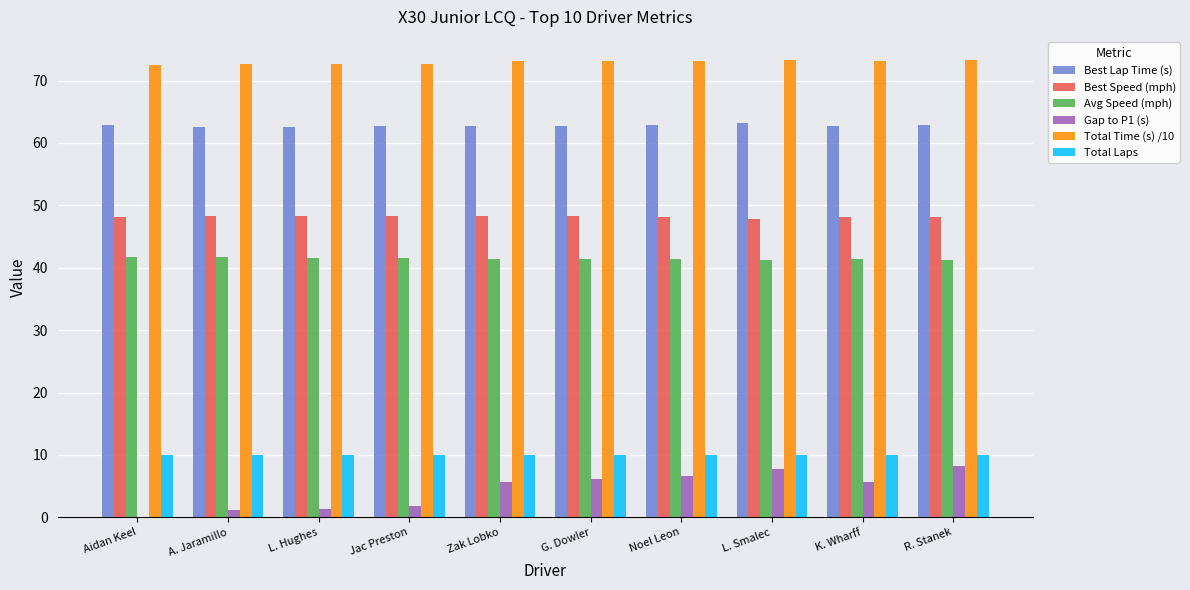

Are the bars grouped side by side (vs. stacked)?

Yes